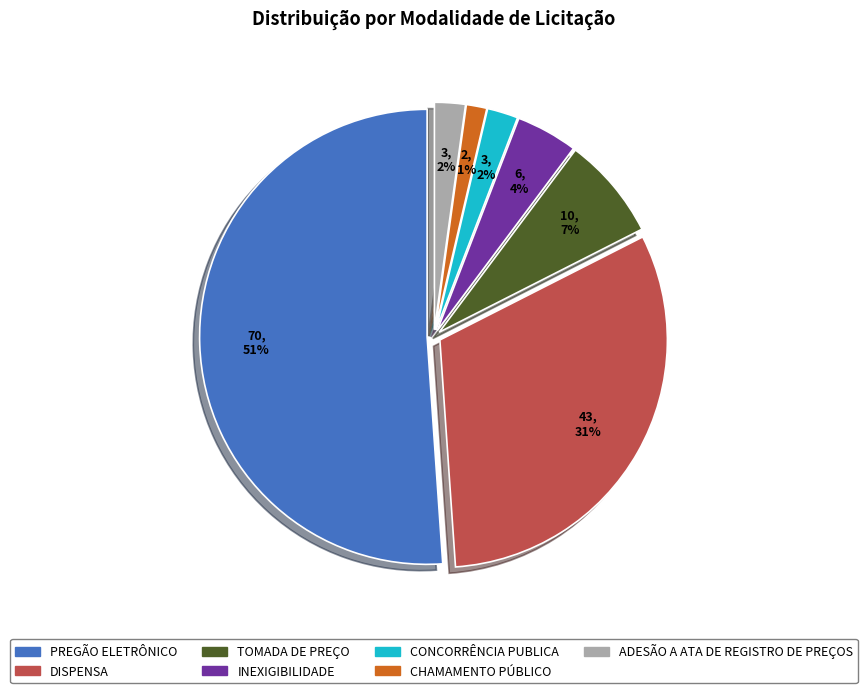

Is the sum of DISPENSA and CONCORRÊNCIA PUBLICA greater than half?

No